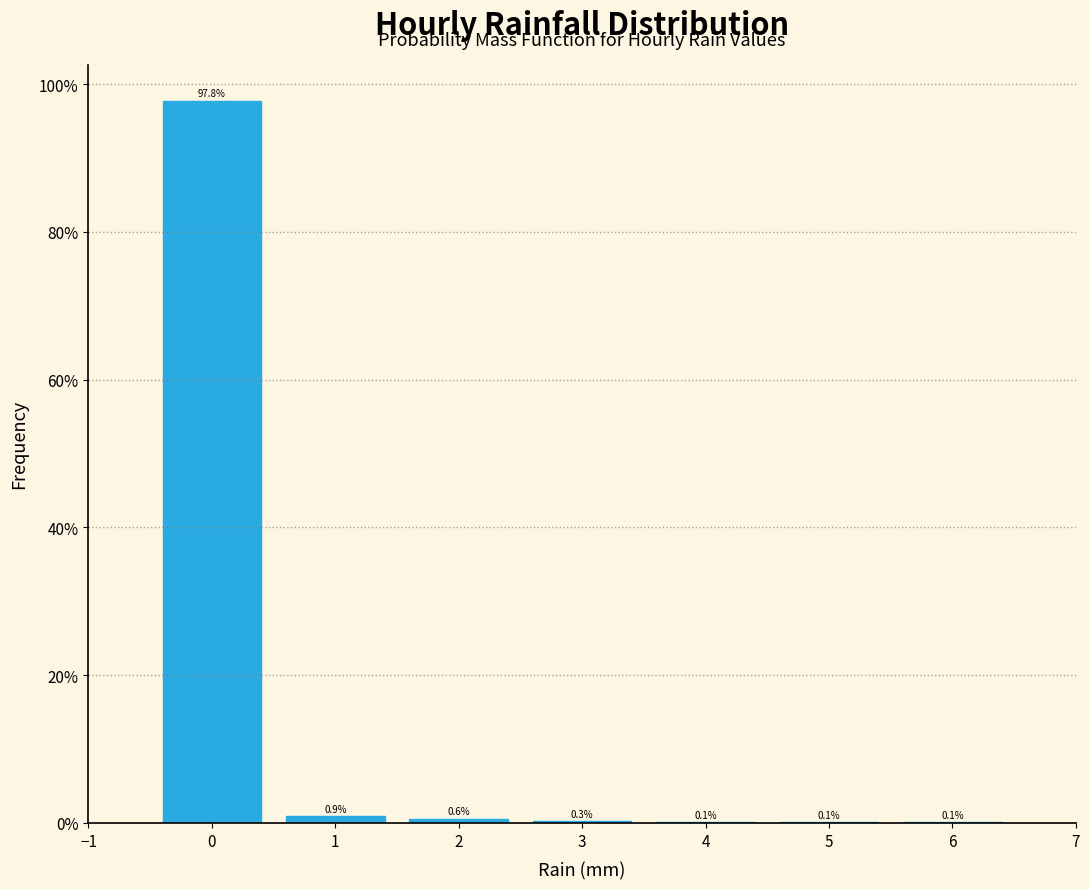

Reading left to right, transcribe this chart: for each bar, give the range it covers on the x-axis and its height.

-0.5 to 0.5: 97.8
0.5 to 1.5: 0.9
1.5 to 2.5: 0.6
2.5 to 3.5: 0.3
3.5 to 4.5: 0.1
4.5 to 5.5: 0.1
5.5 to 6.5: 0.1